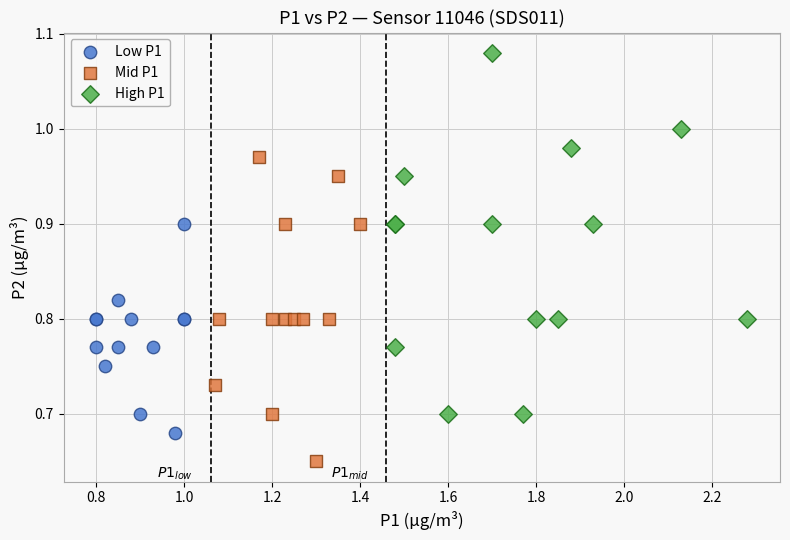

Which series reaches the maximum Y coordinate?

High P1